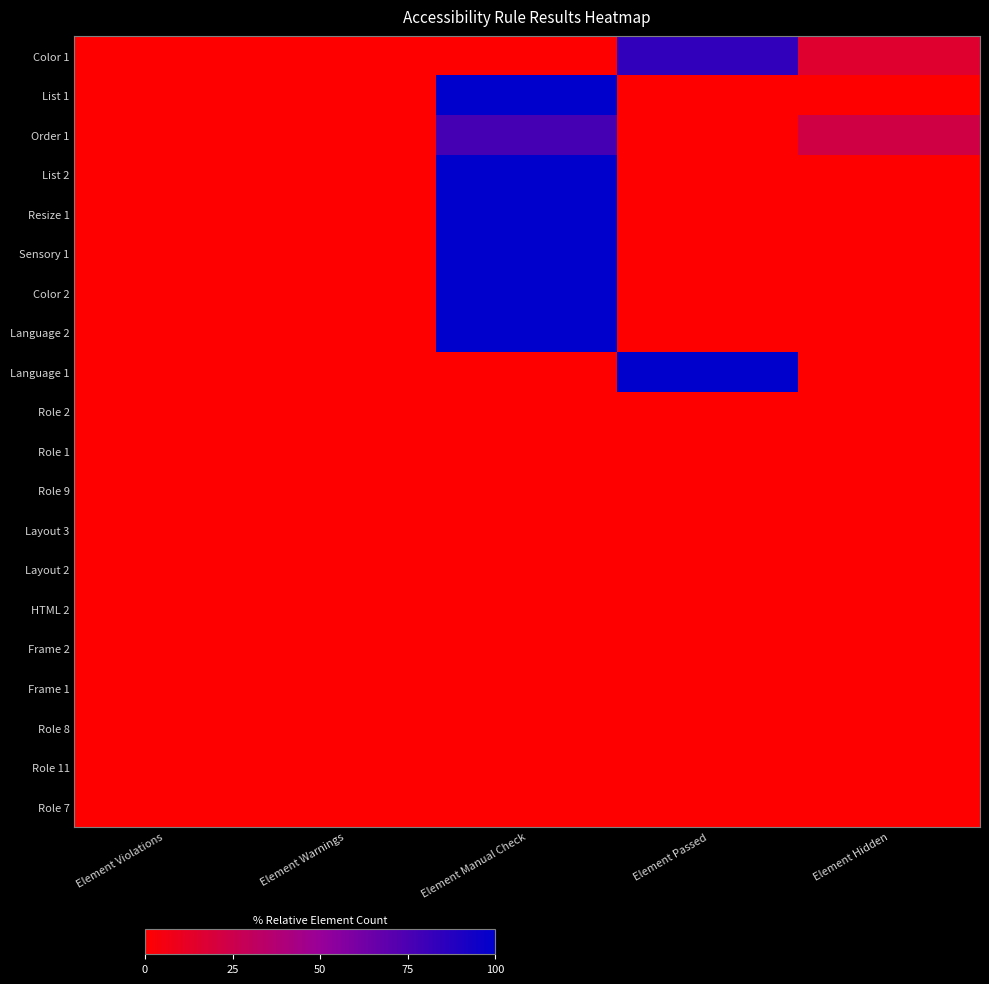

Which series has the largest total across all categories?

Color 1